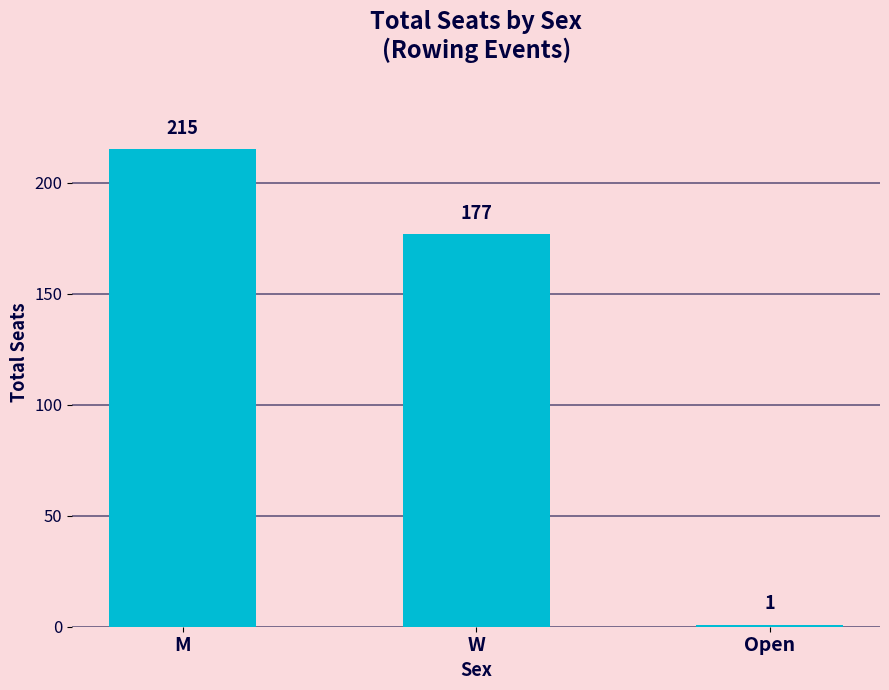

Reading right to left, list all the values displayed in this chart.

1	177	215